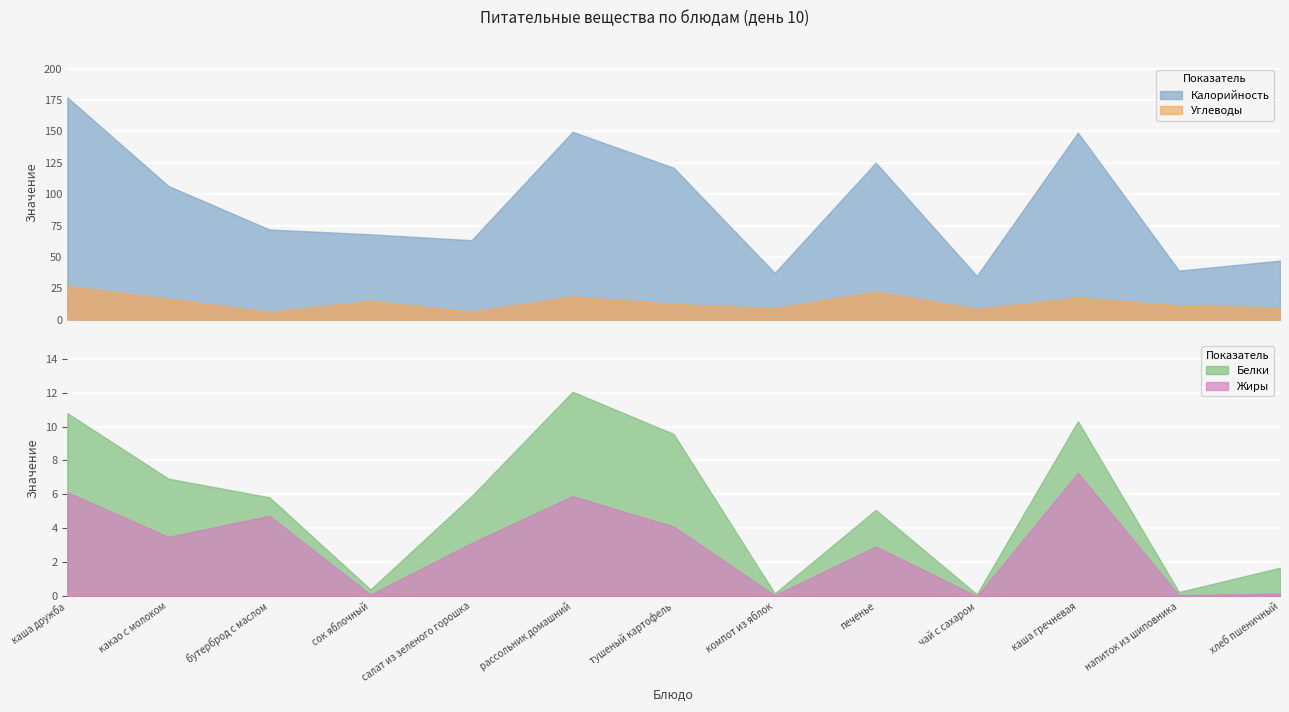

How many interior local valleys does the Углеводы series have?

4